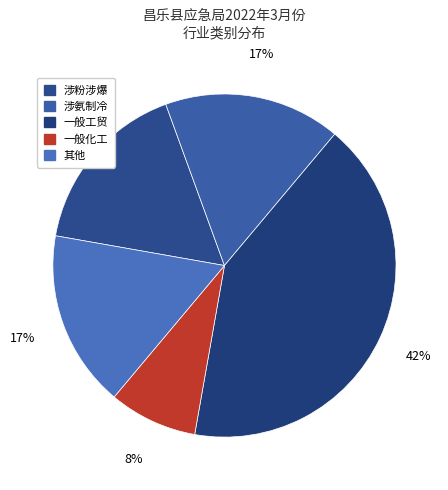

Is it true that 涉粉涉爆 is 17% of the pie?

True